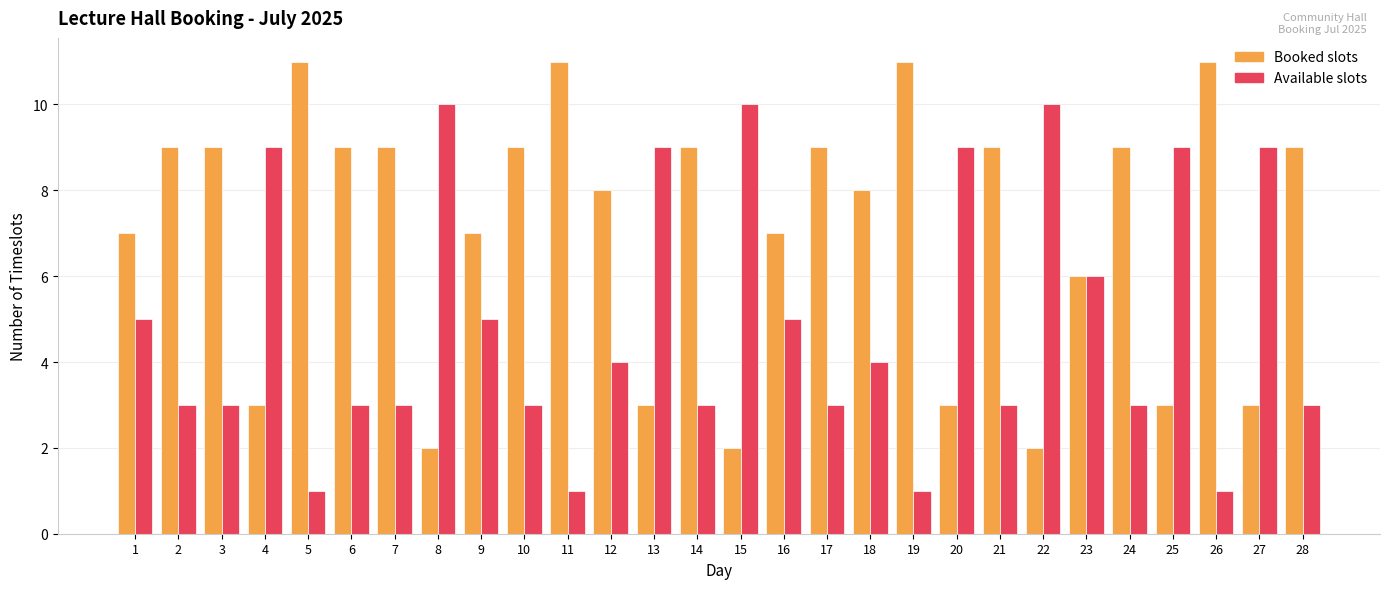

At 15, list the series in order from largest to smallest.

Available slots, Booked slots